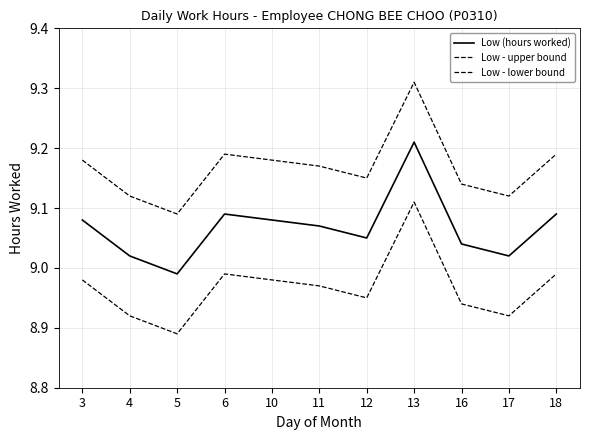

Reading left to right, extract all data points from this chart.

Low (hours worked): 9.1	9.0	9.0	9.1	9.1	9.1	9.1	9.2	9.0	9.0	9.1
Low - upper bound: 9.2	9.1	9.1	9.2	9.2	9.2	9.2	9.3	9.1	9.1	9.2
Low - lower bound: 9.0	8.9	8.9	9.0	9.0	9.0	8.9	9.1	8.9	8.9	9.0